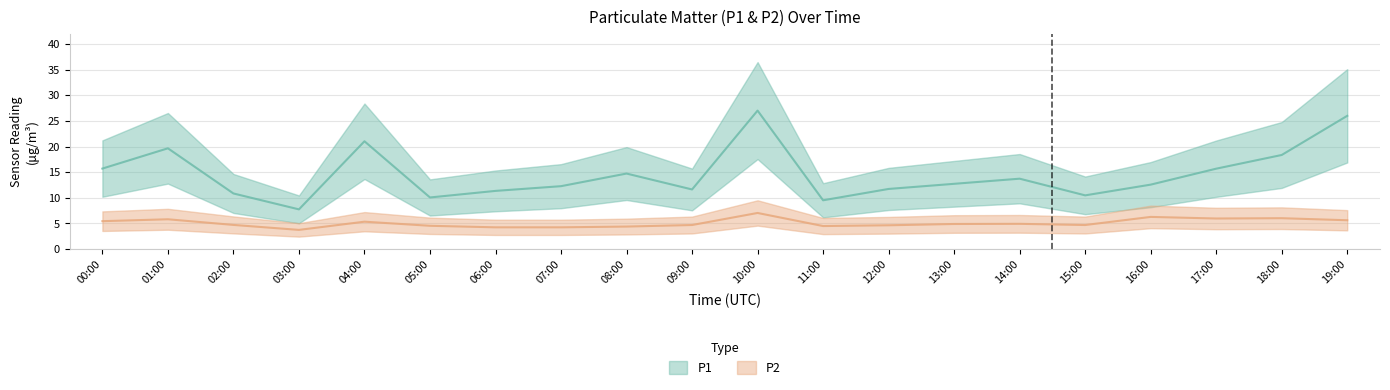

Count the number of categories in the chart.

20